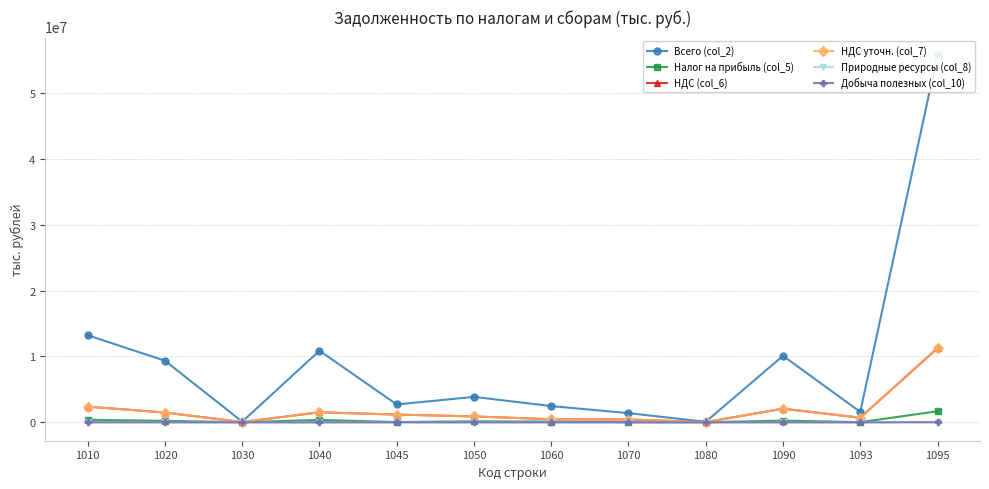

What is the maximum value for Природные ресурсы (col_8)?

50958